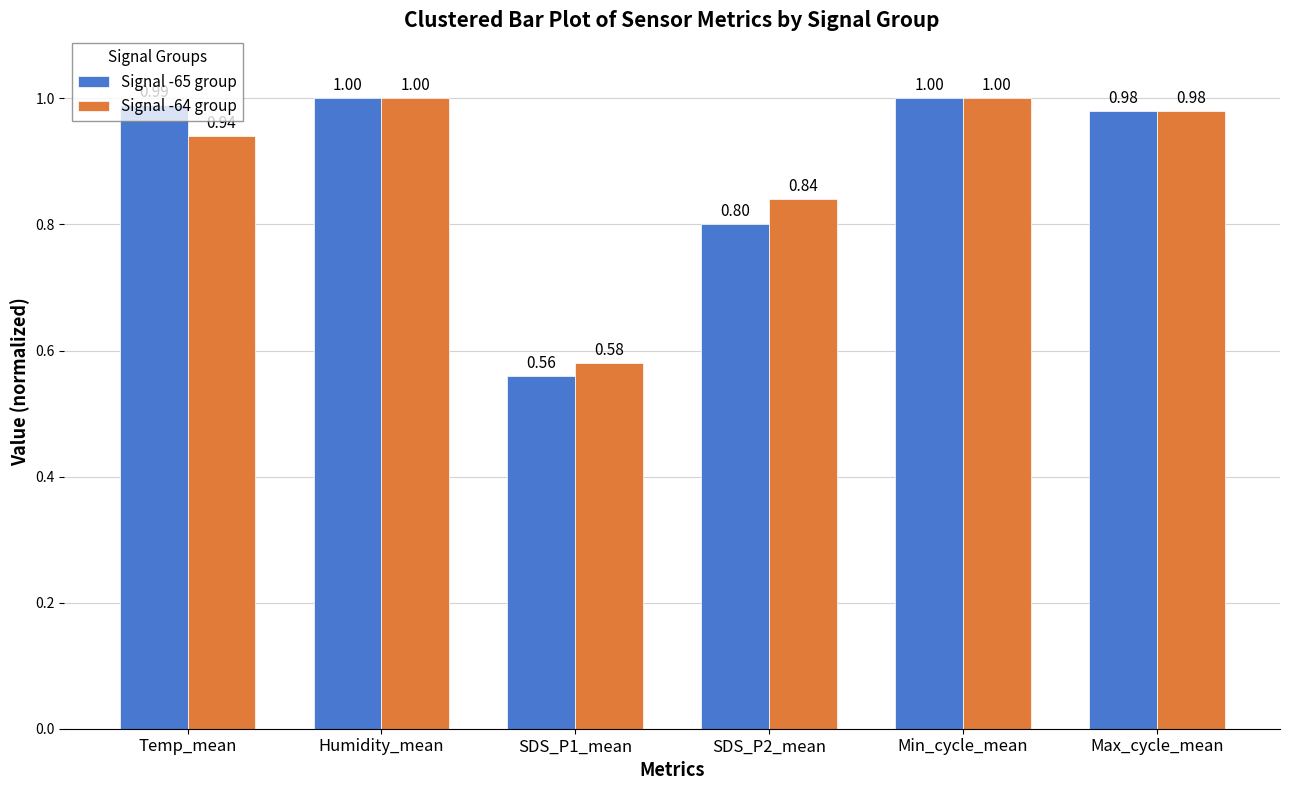

The Signal -65 group series shows 0.9 at SDS_P1_mean. True or false?

False